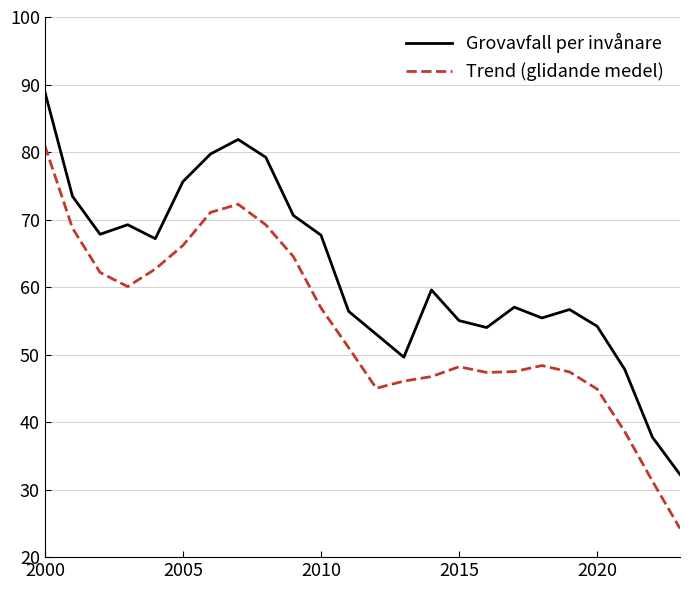

True or false: Grovavfall per invånare and Trend (glidande medel) cross at least once.

False